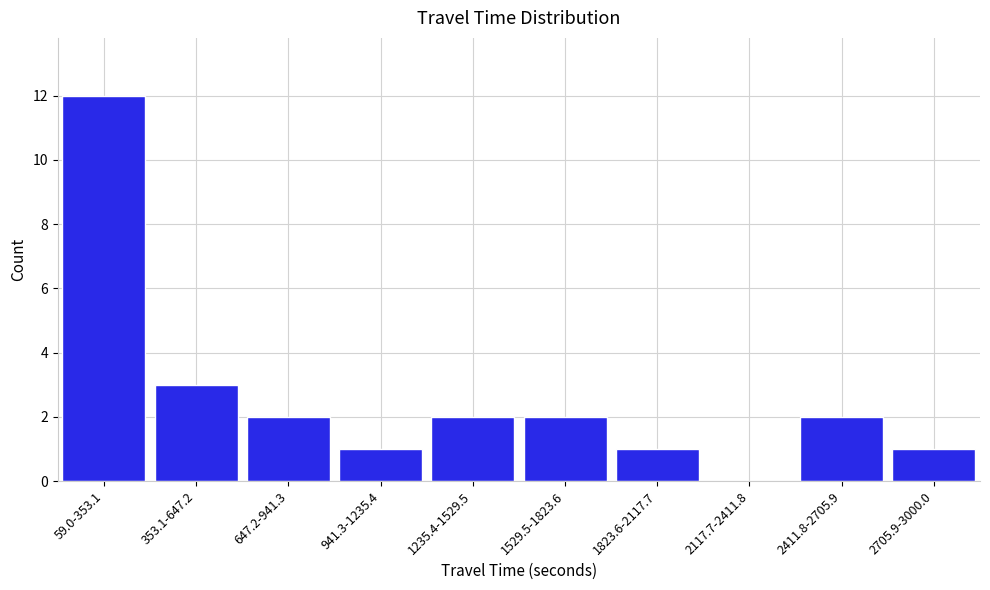

Reading left to right, extract all data points from this chart.

59.0-353.1=12	353.1-647.2=3	647.2-941.3=2	941.3-1235.4=1	1235.4-1529.5=2	1529.5-1823.6=2	1823.6-2117.7=1	2117.7-2411.8=0	2411.8-2705.9=2	2705.9-3000.0=1